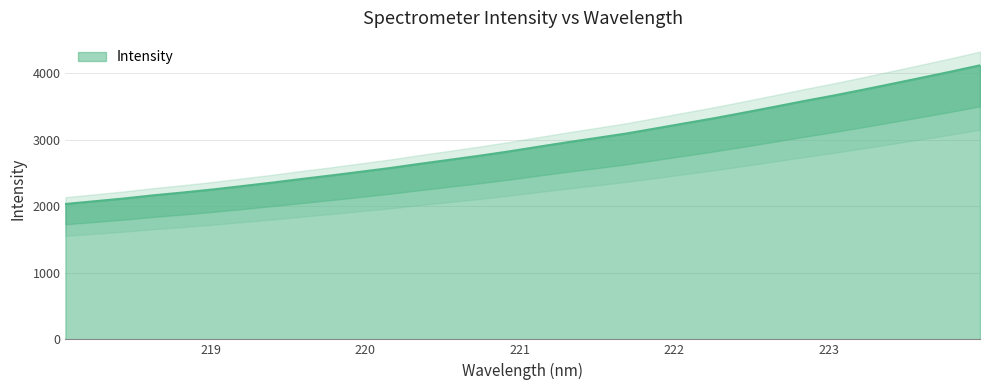

Approximately how many times larger is the value at 218.442 compared to 219.9712?

0.8